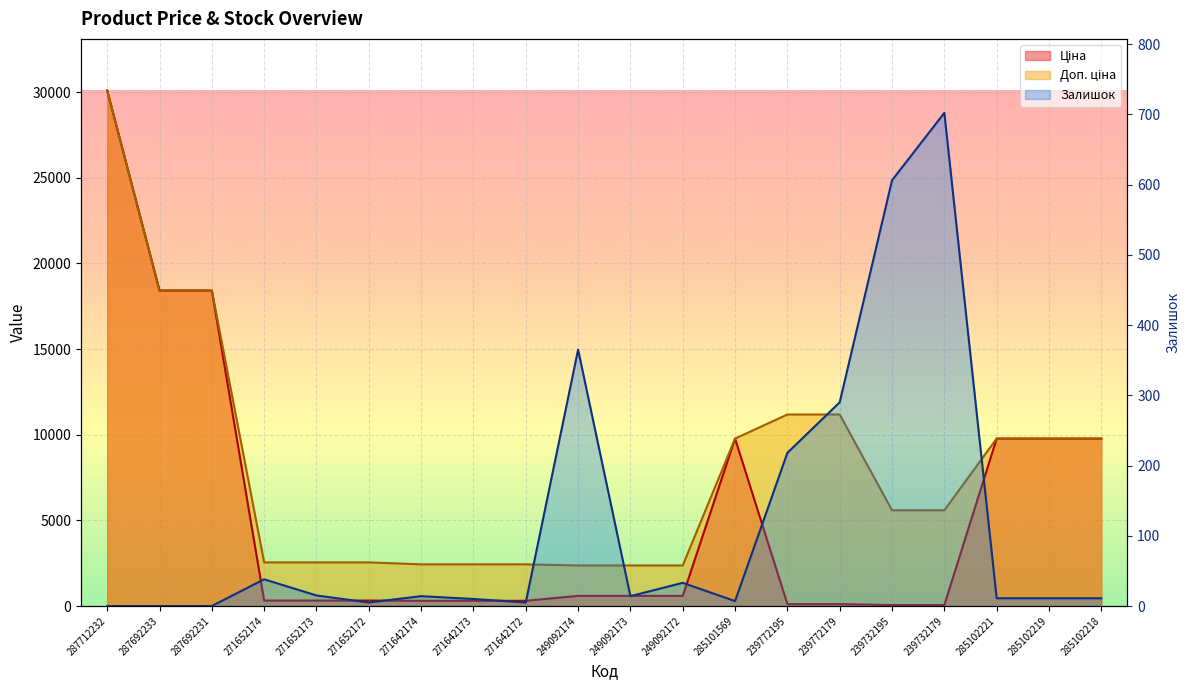

Which series has the largest total across all categories?

Доп. ціна